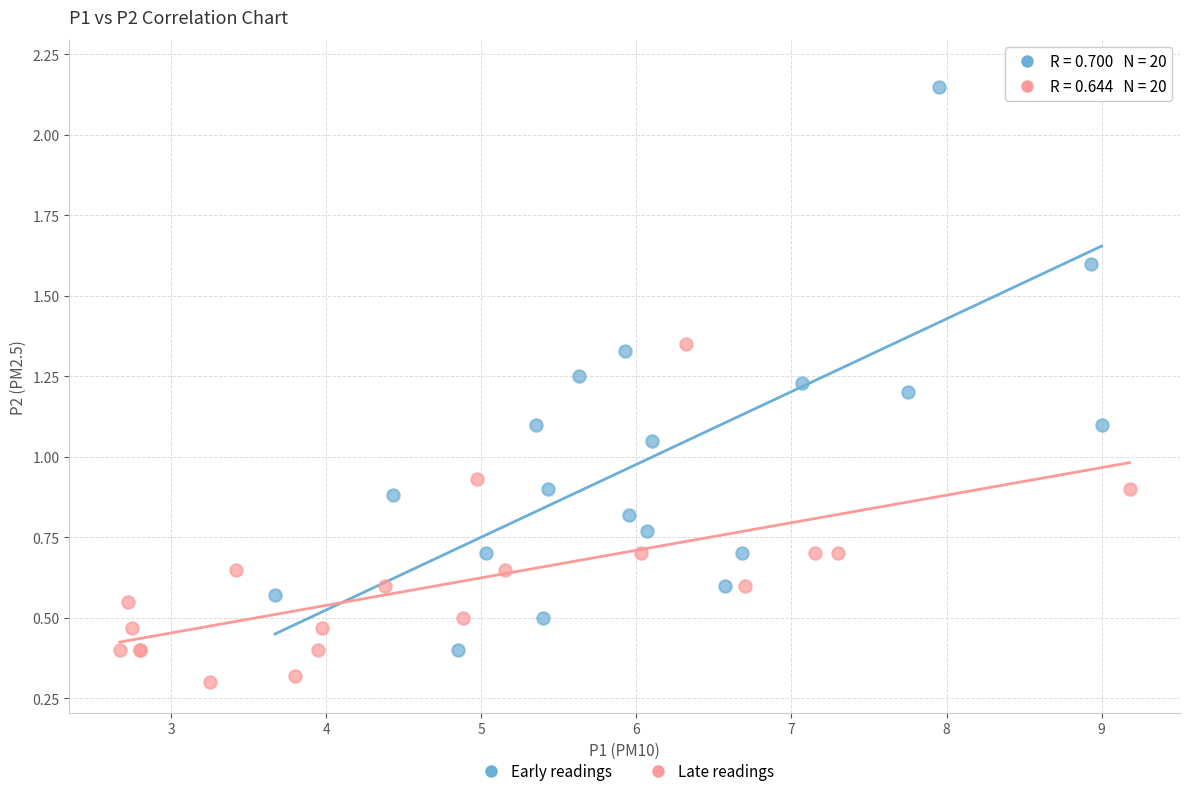

Which series contains the lowest Y value?

Late readings